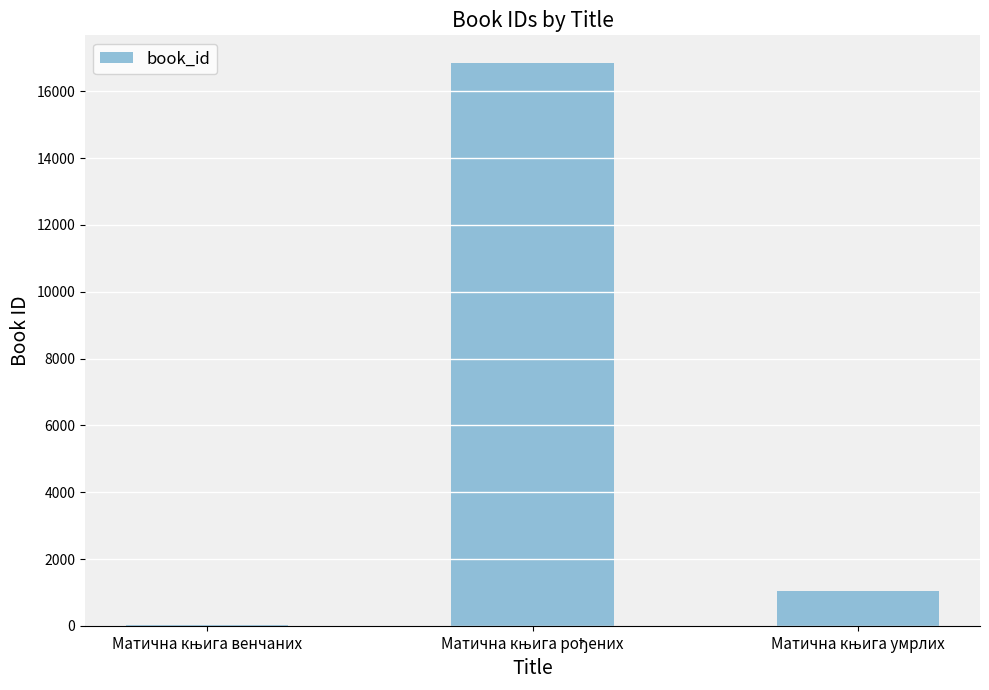

What is the sum of all values?

17919